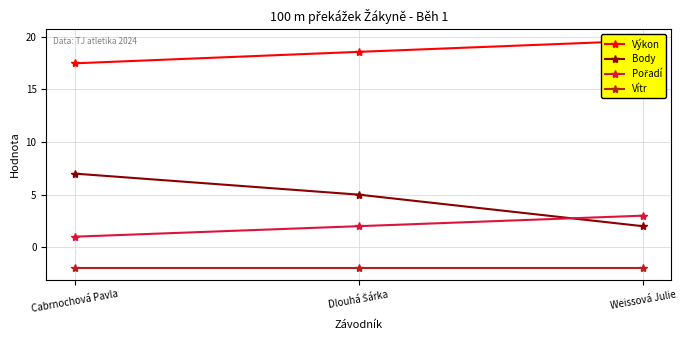

Which series has the largest range (max minus min)?

Body